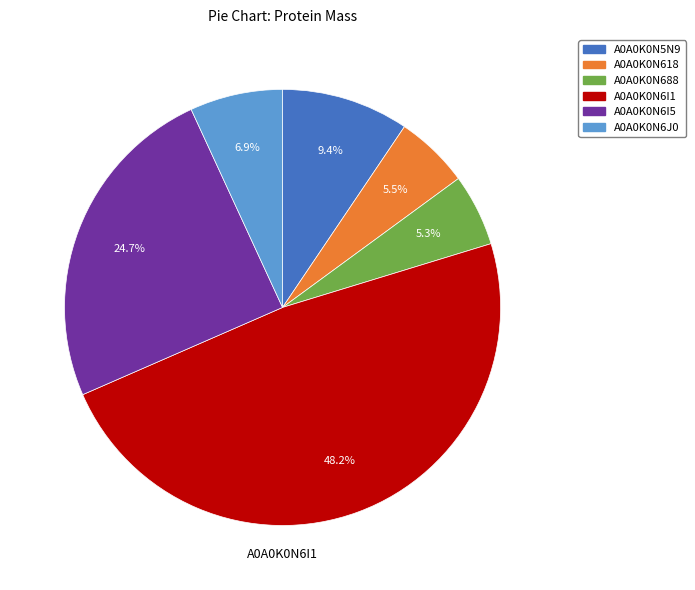

To the nearest percent, what is the difference between the largest and smallest slice percentages?

43%